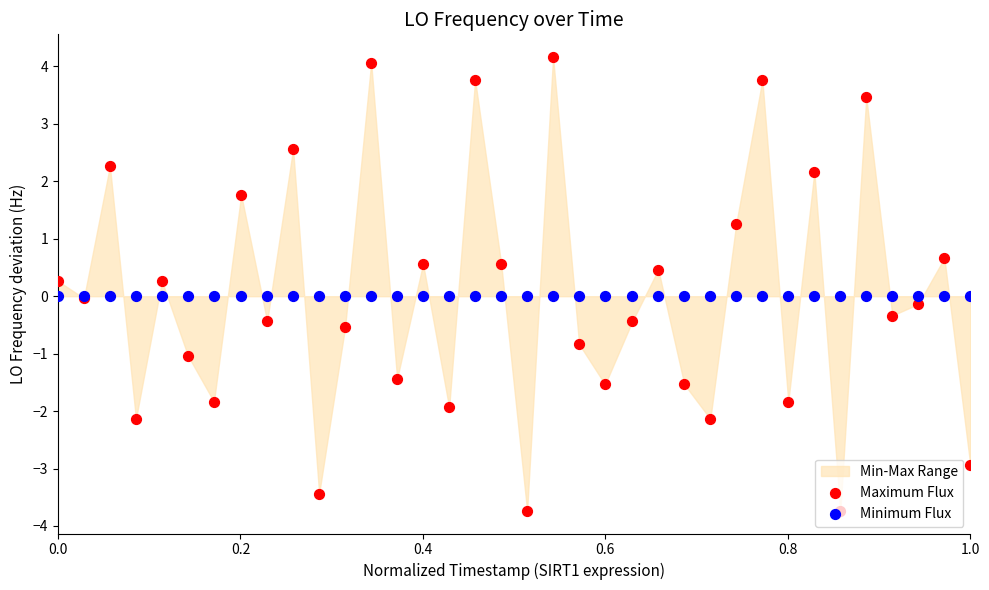

At how many categories does at least one series exceed -2?

36